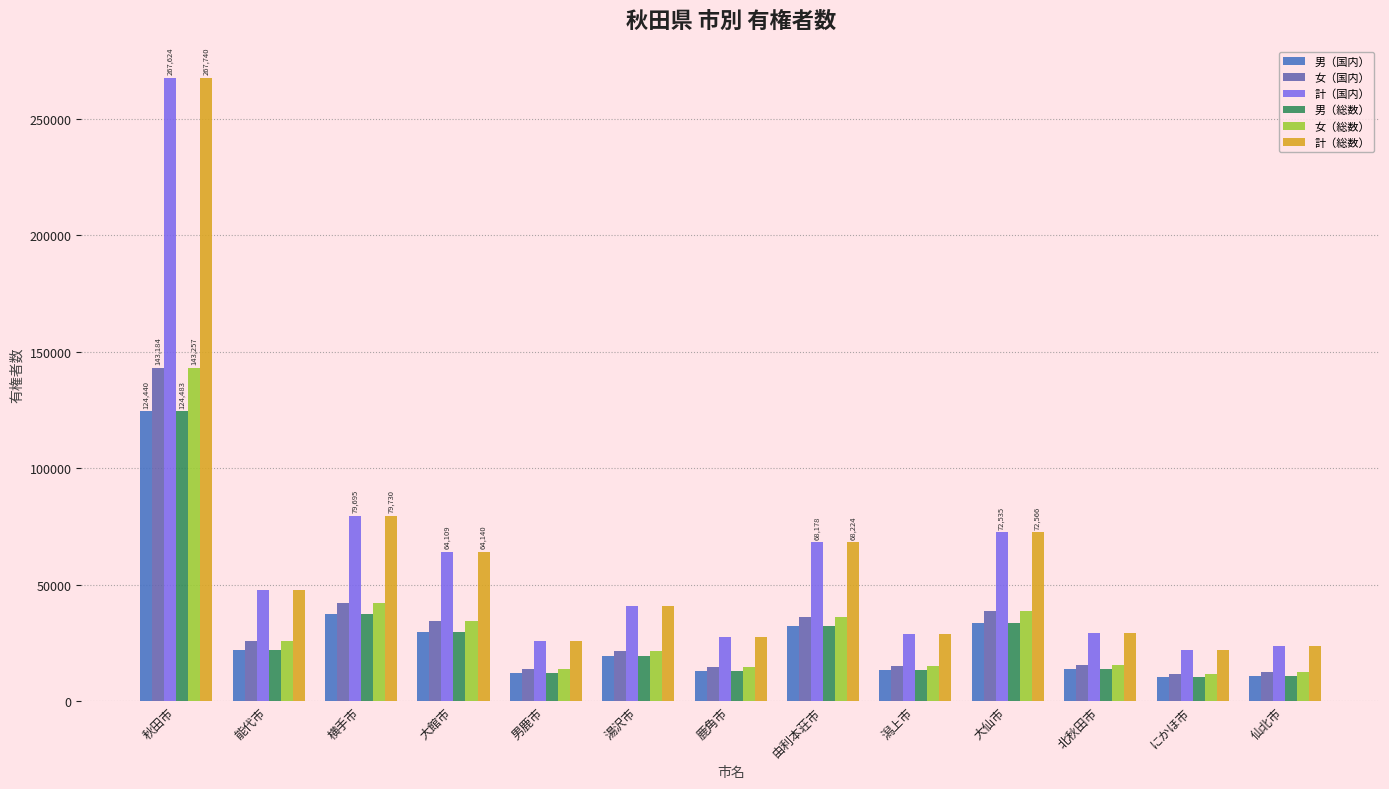

At which label is 男（総数） closest to 67409?

横手市